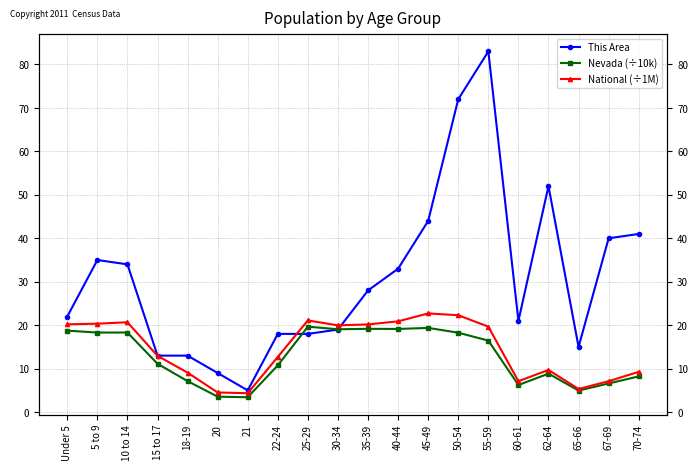

At which label is Nevada (÷10k) closest to 11?

15 to 17